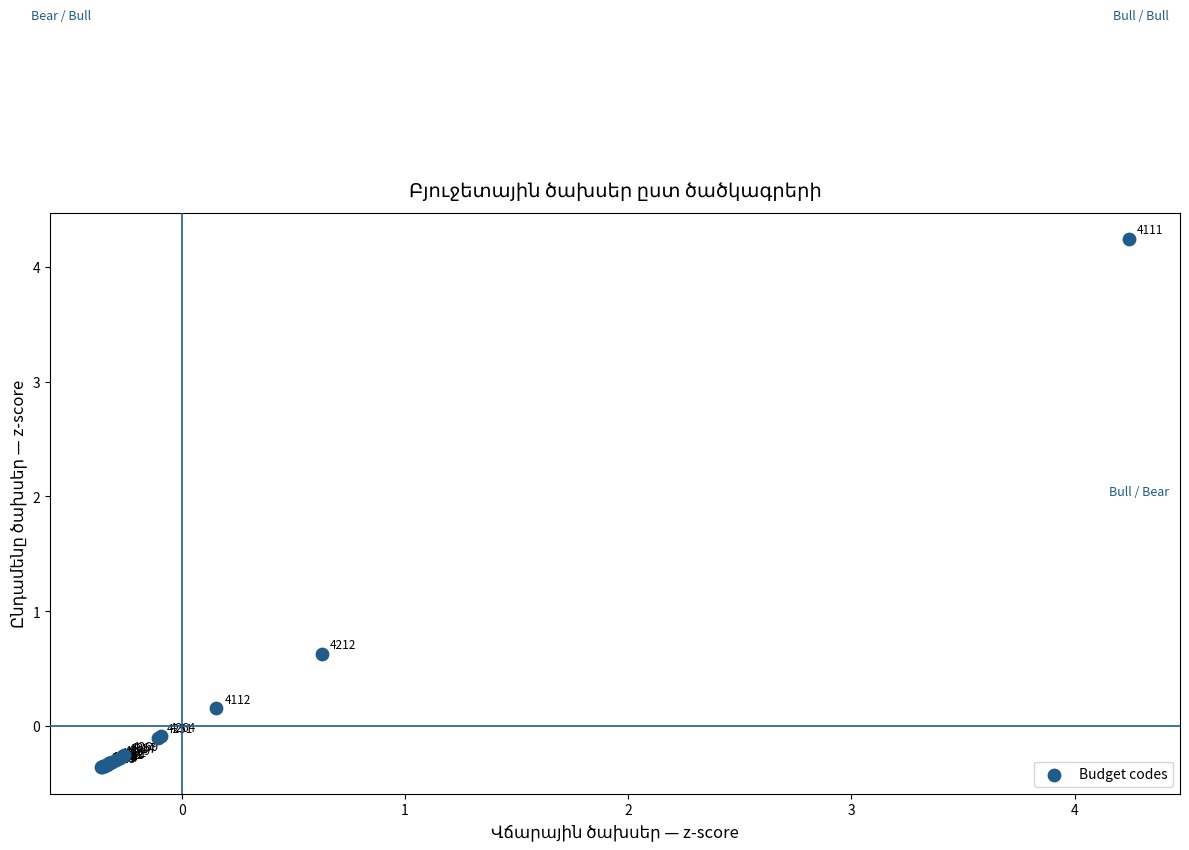

What Y value in the scatter plot is closest to 1?

0.6